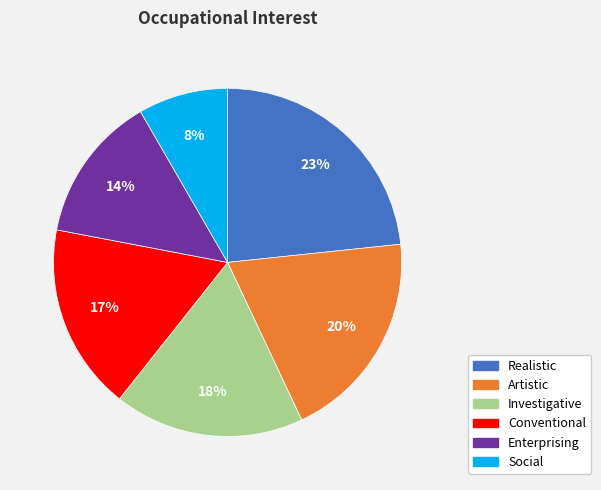

What is the ratio of the value at Investigative to the value at Realistic?

0.8